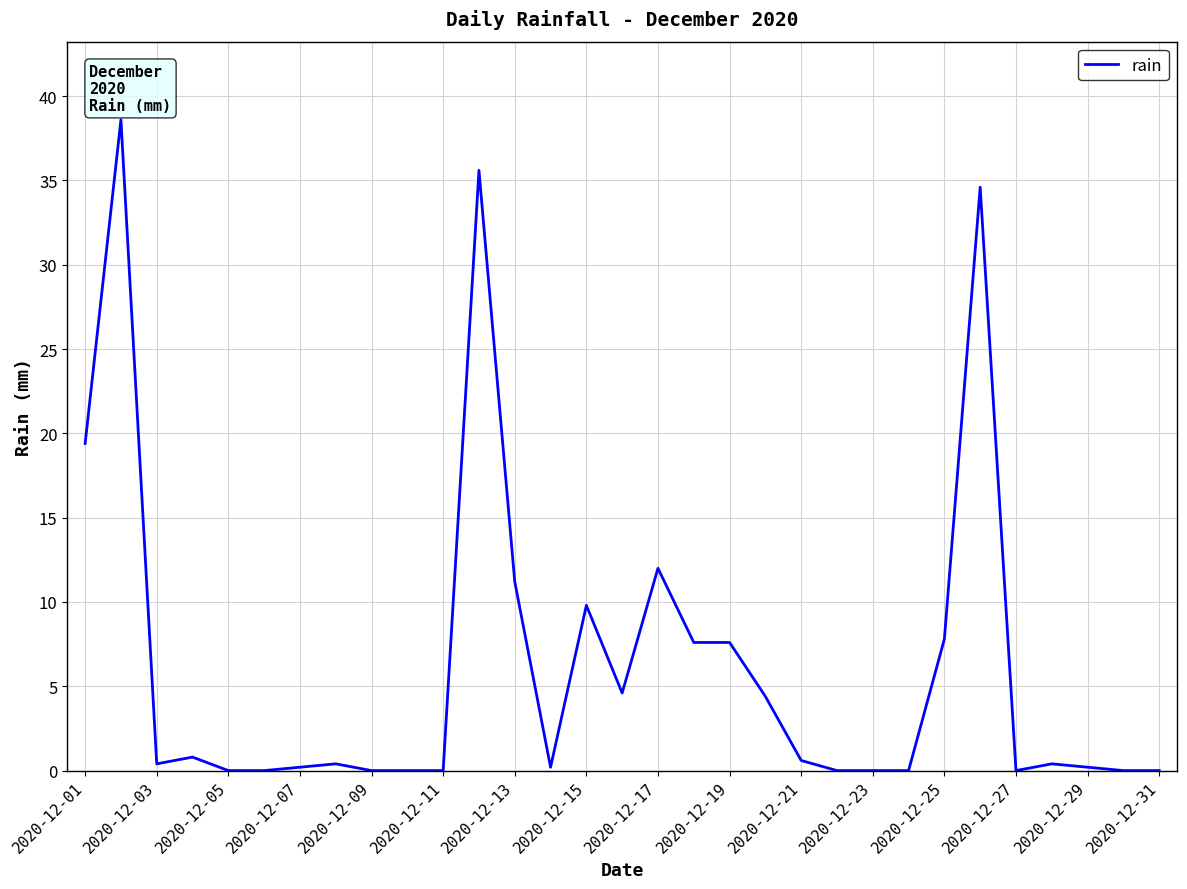

What is the difference between the maximum and minimum values?

38.6